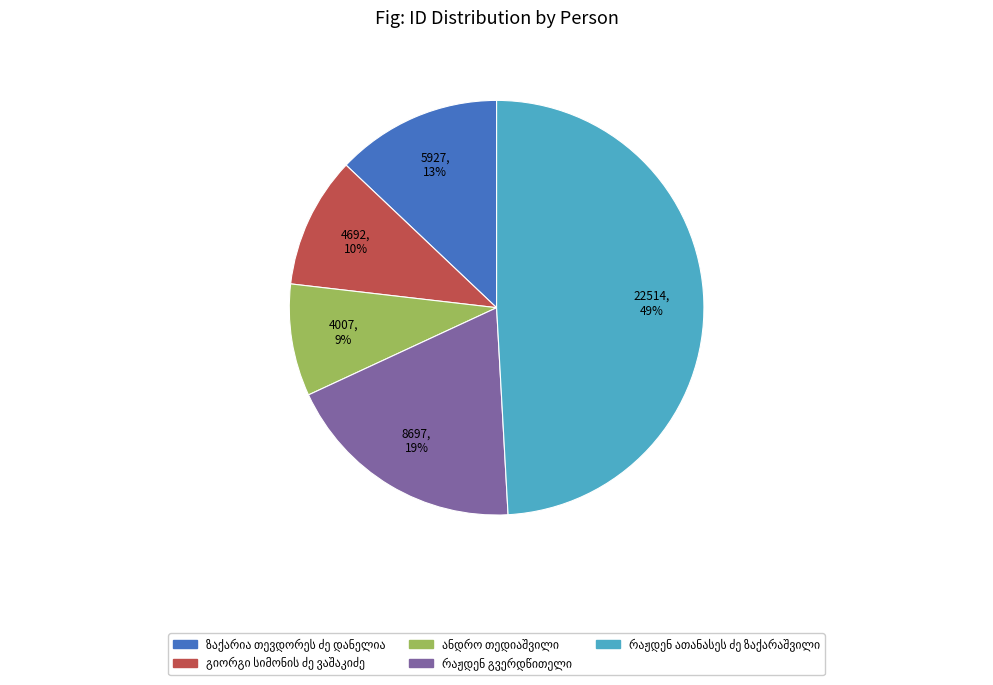

To the nearest percent, what is the difference between the largest and smallest slice percentages?

40%